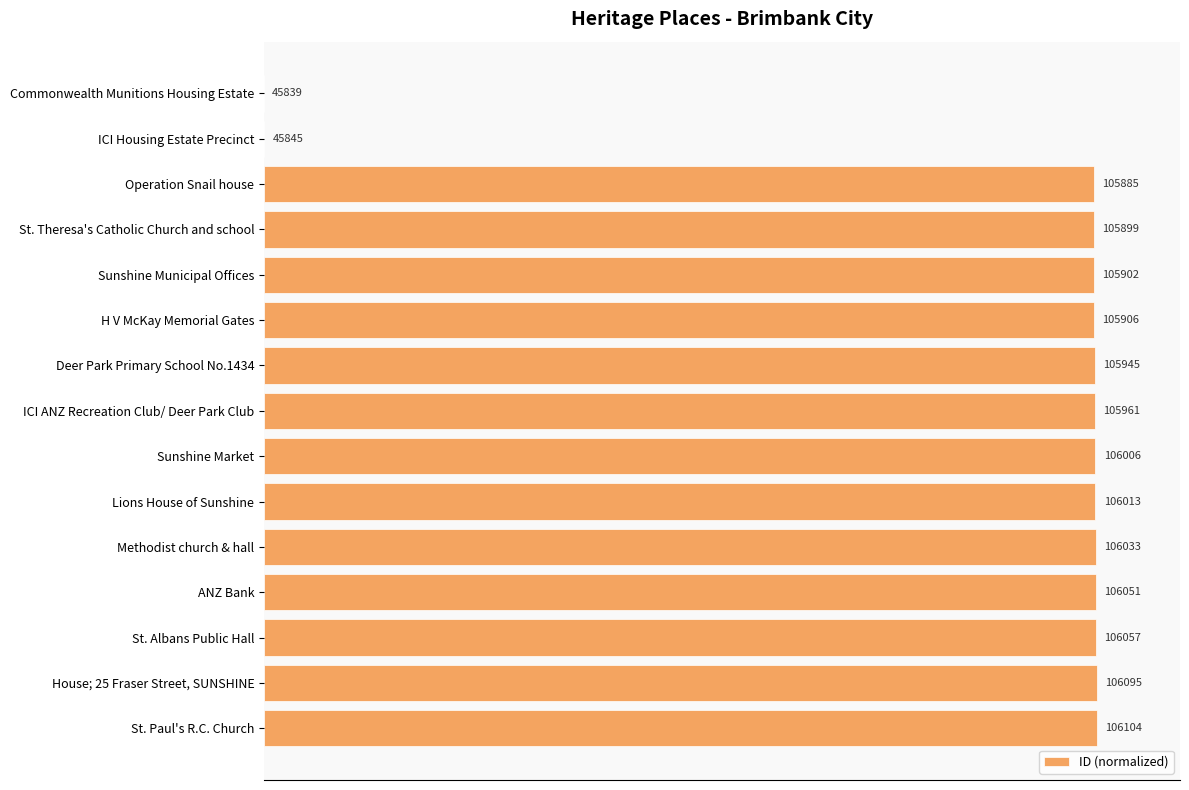

Are the bars horizontal?

Yes